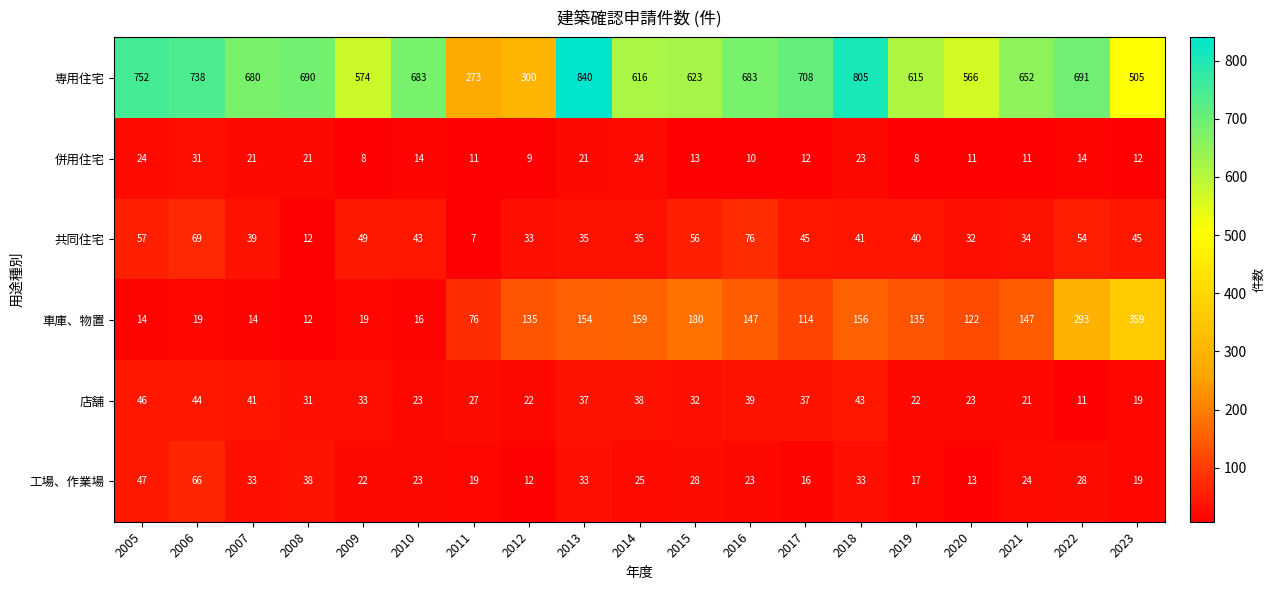

Which series has the largest total across all categories?

専用住宅